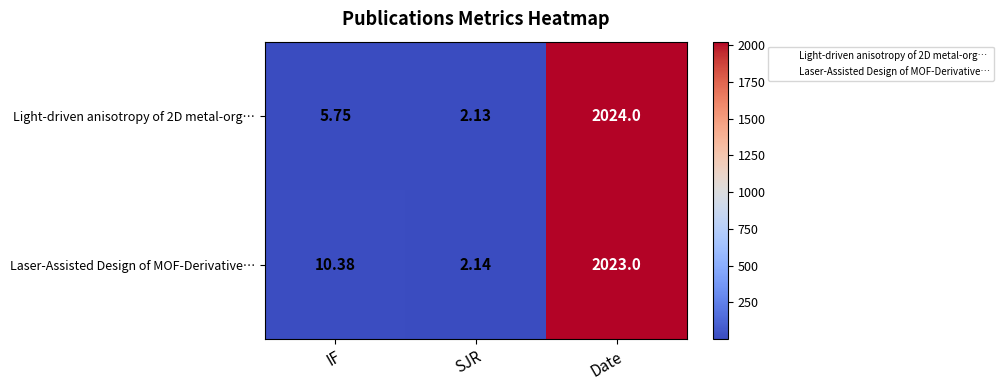

How many series are shown in this chart?

2